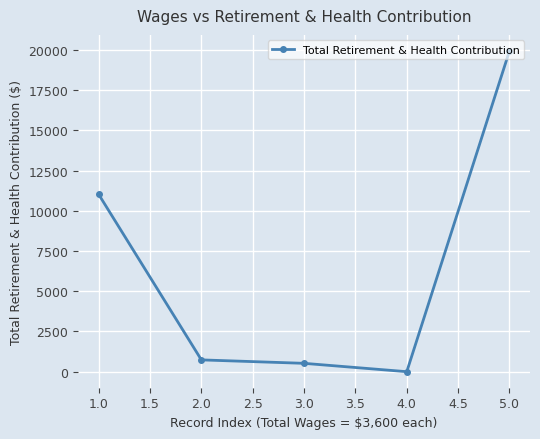

True or false: the data has more than 1 interior local peaks.

False